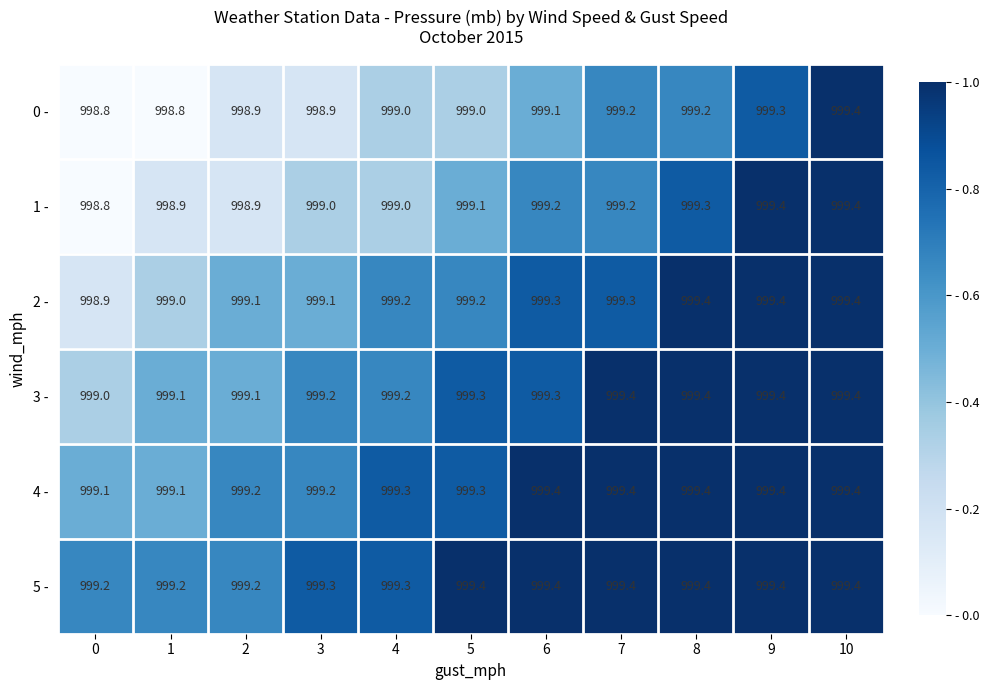

What is the smallest value displayed?

998.8